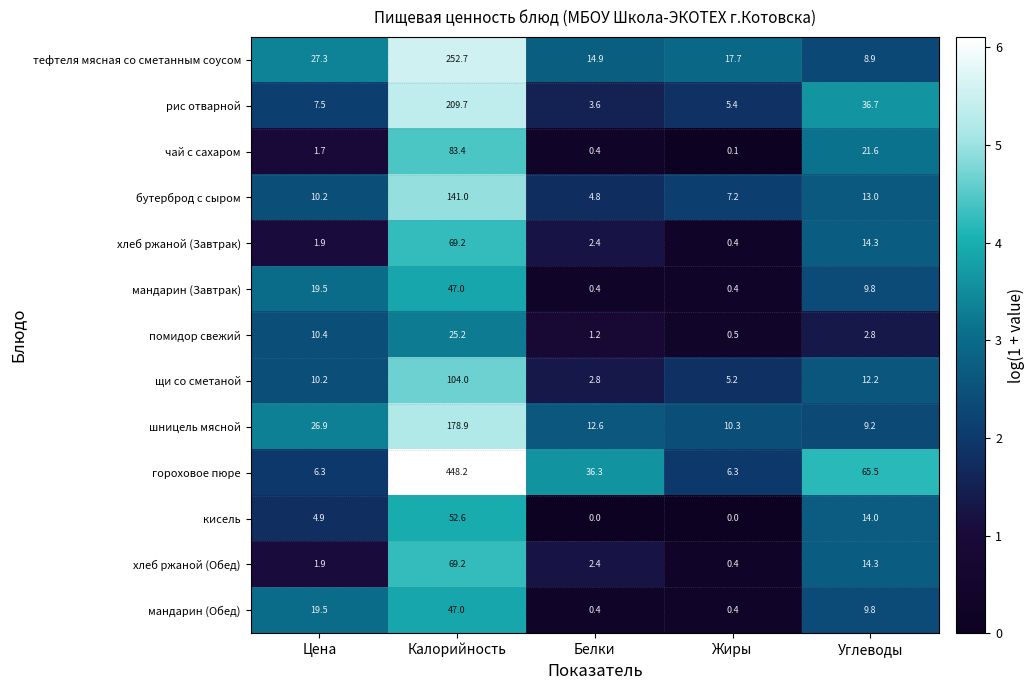

Which series changed the most between Калорийность and Жиры?

гороховое пюре